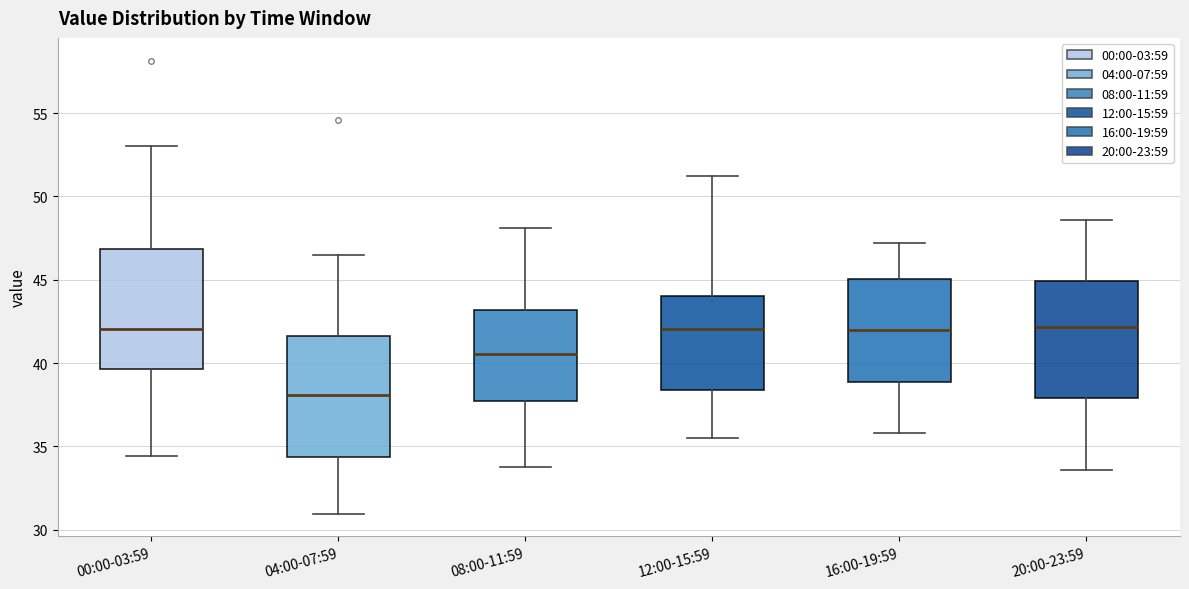

Where does the lower whisker of the box for 00:00-03:59 end on the y-axis? The values are not printed on the chart, so give them approximately, as read against the axis.

34.5